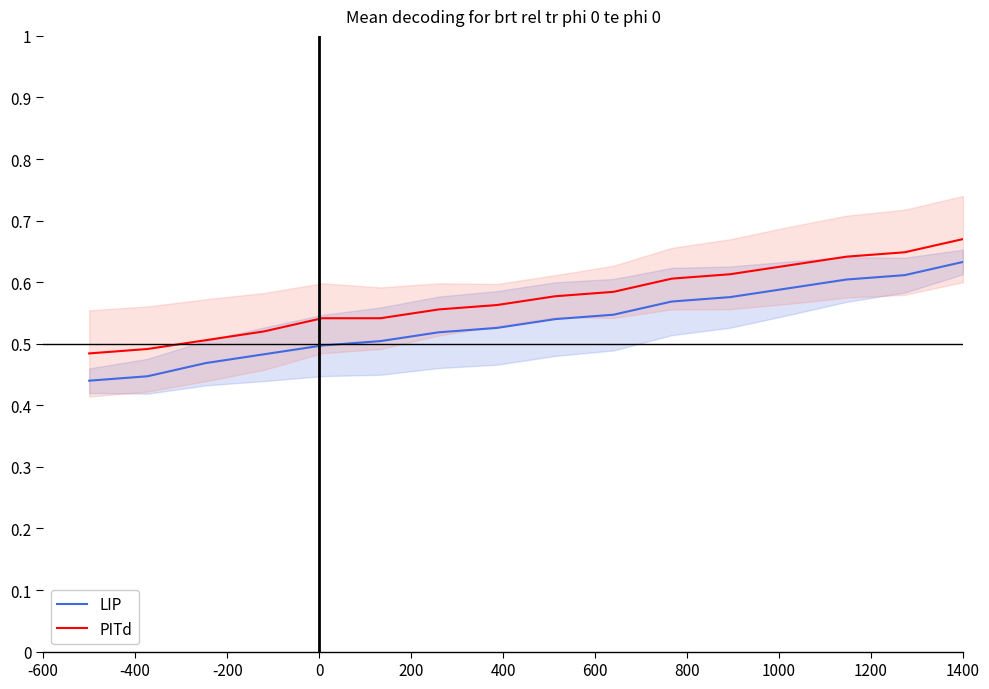

How many LIP values are between 0 and 1?

16